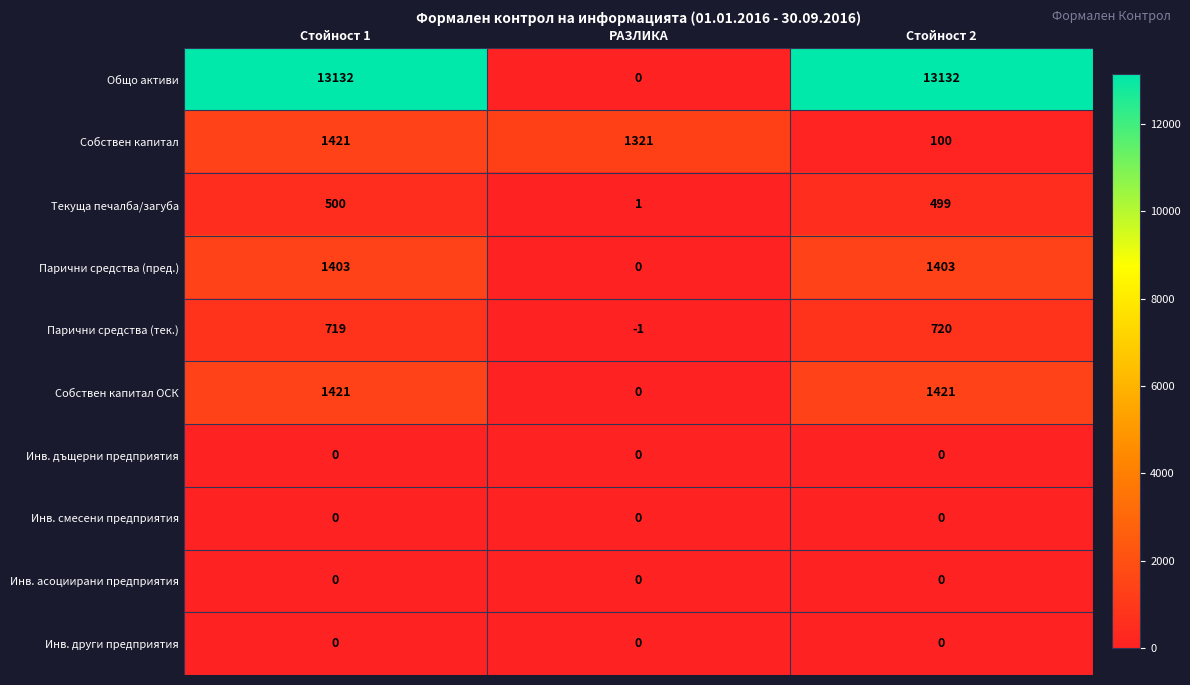

Which series has the largest total across all categories?

Общо активи